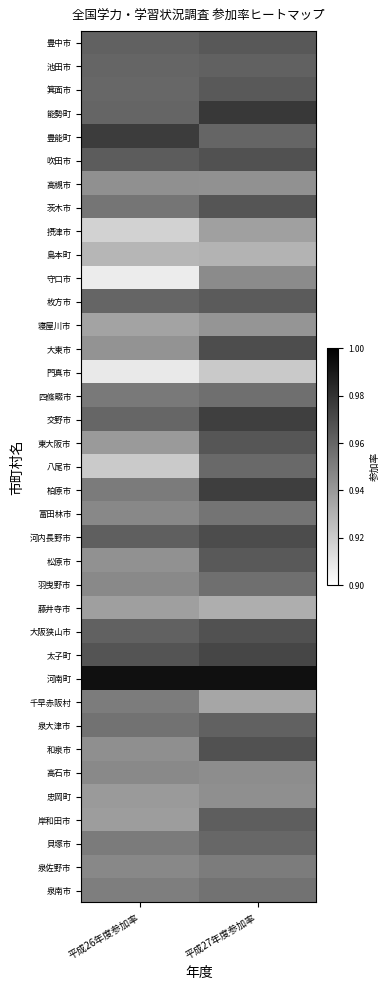

Which series has the largest total across all categories?

河南町